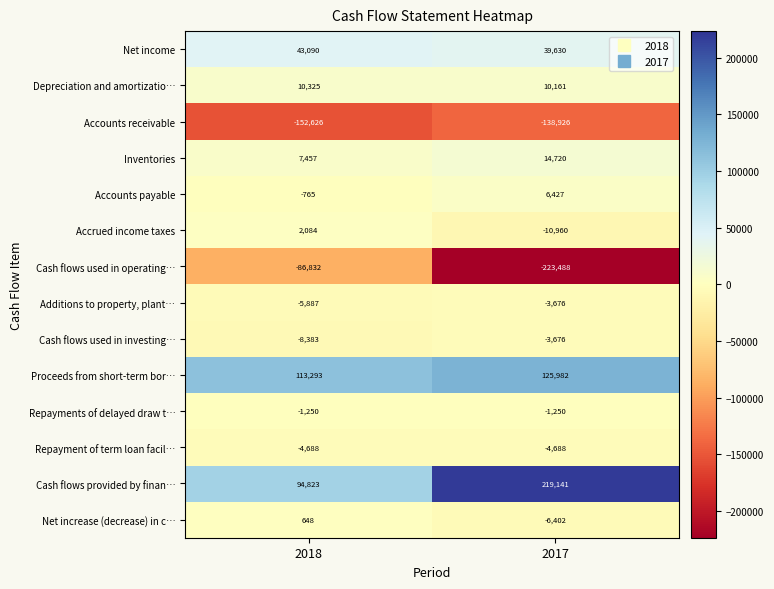

Reading left to right, transcribe all the data shown in this chart.

Net income: 2018=43090	2017=39630
Depreciation and amortizatio…: 2018=10325	2017=10161
Accounts receivable: 2018=-152626	2017=-138926
Inventories: 2018=7457	2017=14720
Accounts payable: 2018=-765	2017=6427
Accrued income taxes: 2018=2084	2017=-10960
Cash flows used in operating…: 2018=-86832	2017=-223488
Additions to property, plant…: 2018=-5887	2017=-3676
Cash flows used in investing…: 2018=-8383	2017=-3676
Proceeds from short-term bor…: 2018=113293	2017=125982
Repayments of delayed draw t…: 2018=-1250	2017=-1250
Repayment of term loan facil…: 2018=-4688	2017=-4688
Cash flows provided by finan…: 2018=94823	2017=219141
Net increase (decrease) in c…: 2018=648	2017=-6402